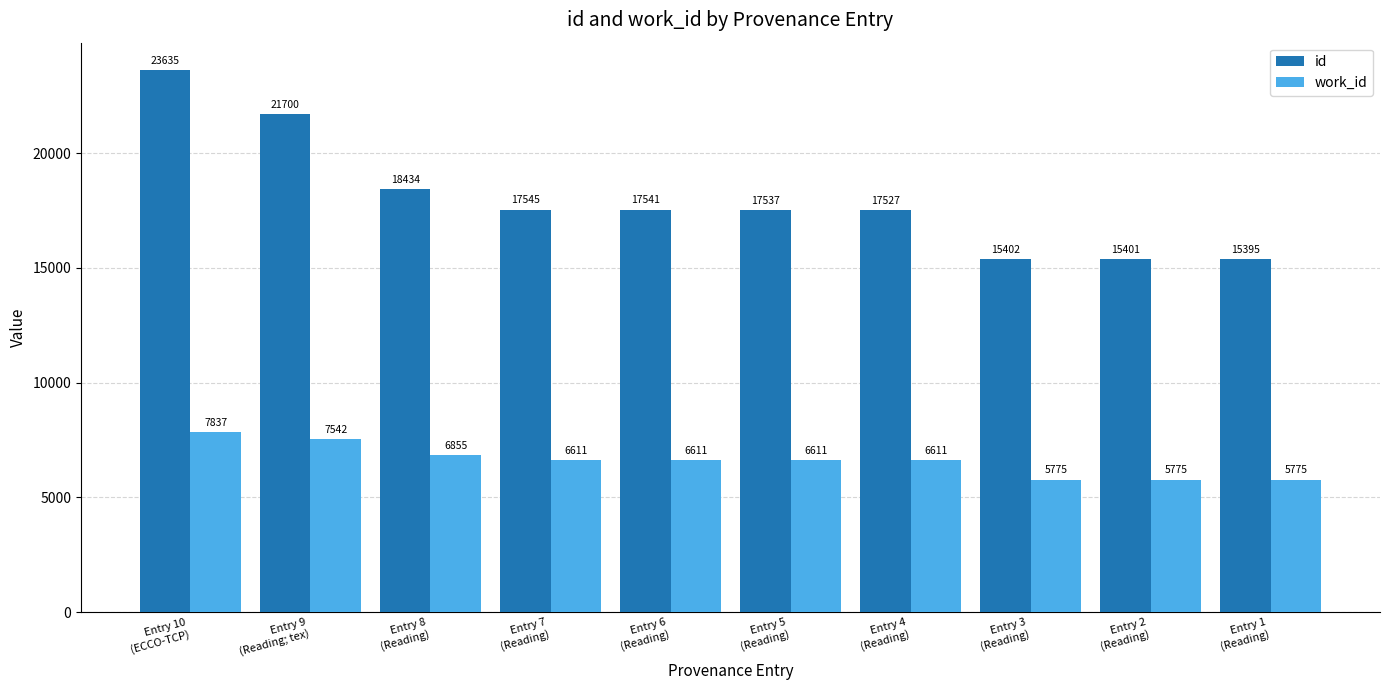

What is the label of the 3rd bar from the right?

Entry 3
(Reading)